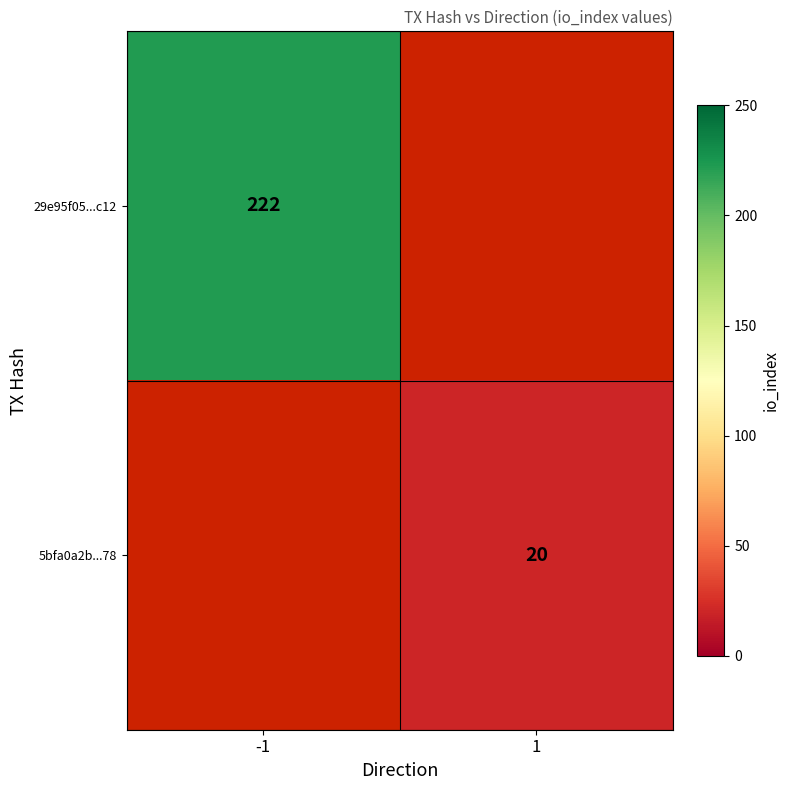

Count the number of data series in this chart.

2